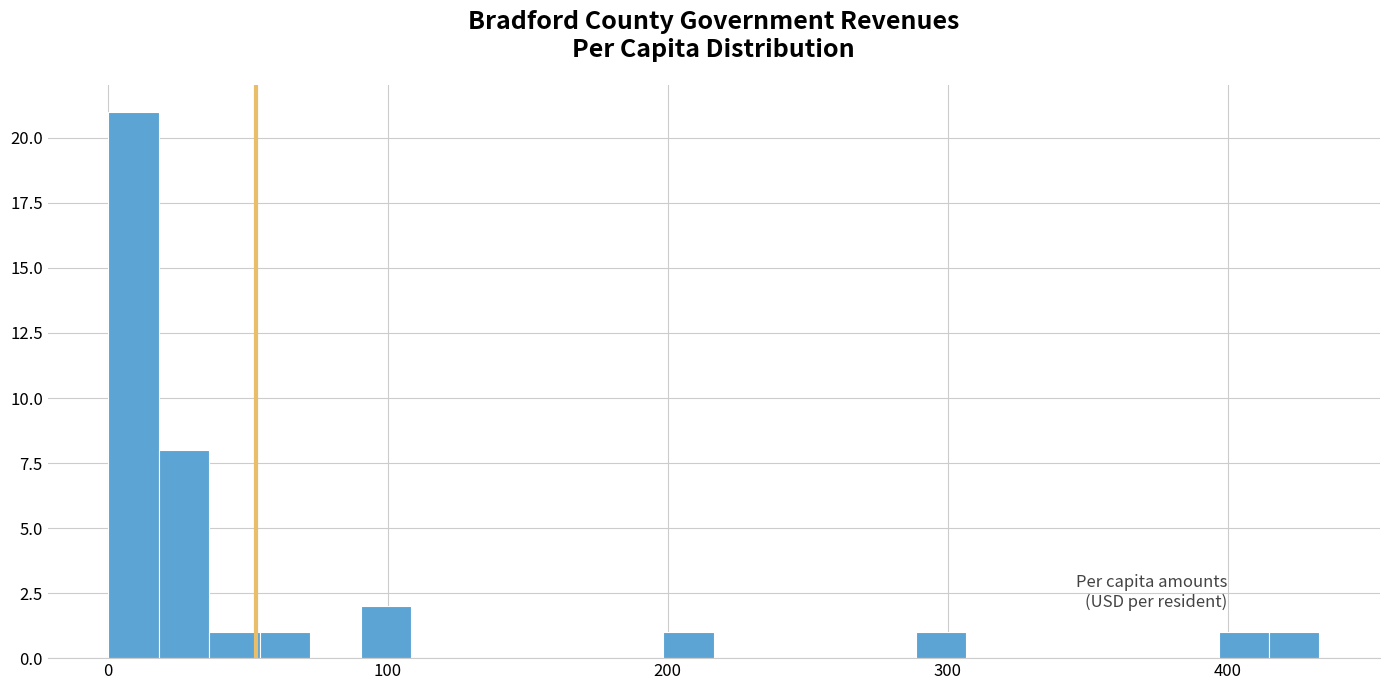

Read against the x-axis, roughly where is the centre of the tallest bar?

10